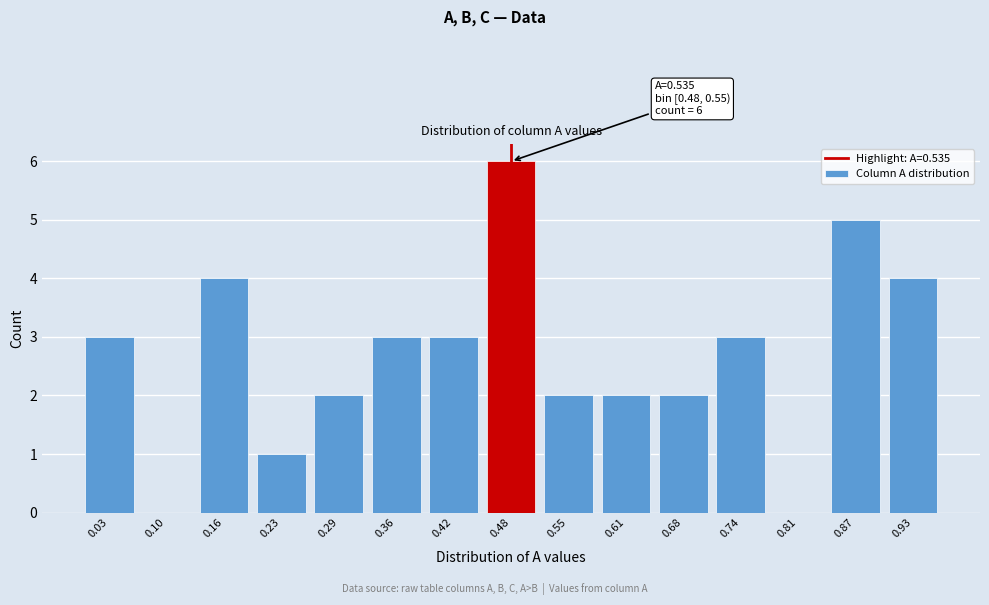

Reading left to right, list all the values displayed in this chart.

0.03=3	0.10=0	0.16=4	0.23=1	0.29=2	0.36=3	0.42=3	0.48=6	0.55=2	0.61=2	0.68=2	0.74=3	0.81=0	0.87=5	0.93=4